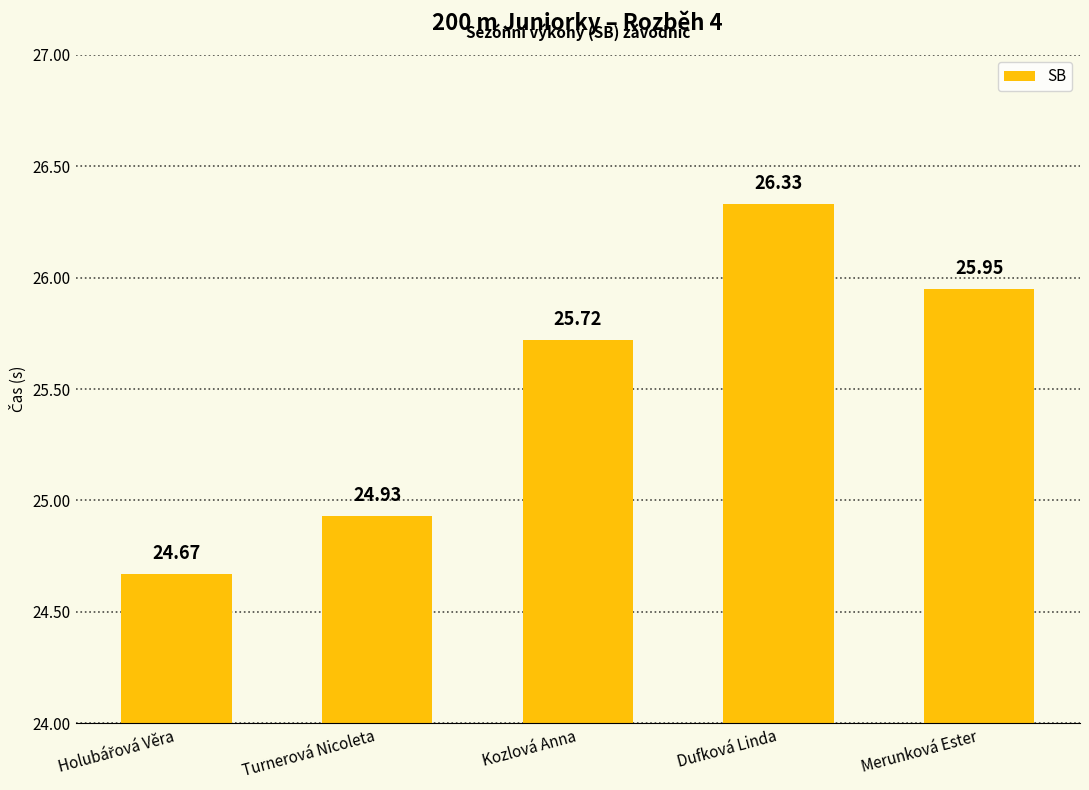

What is the maximum value shown in the chart?

26.3